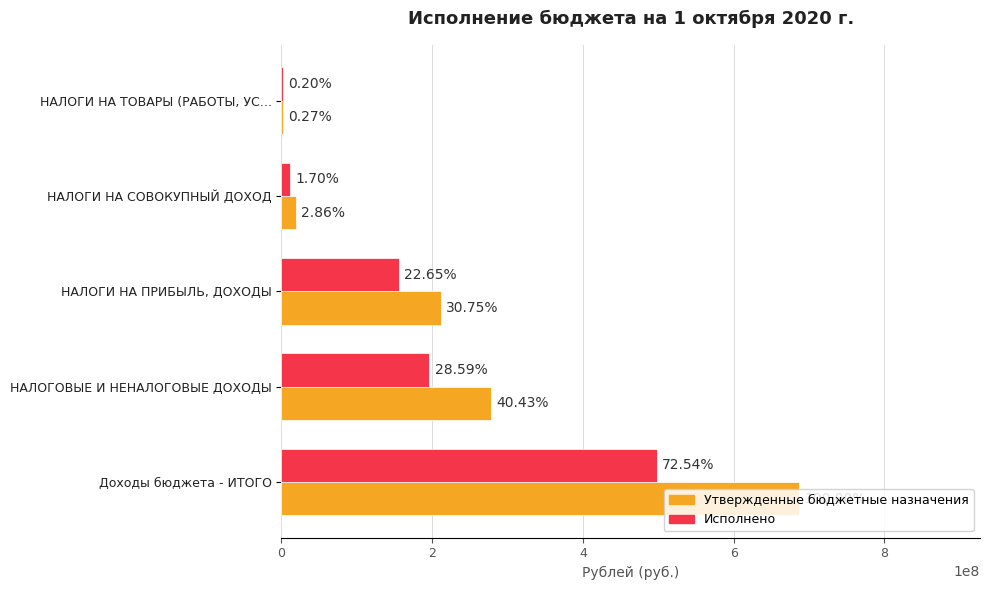

What are all the series names shown in the legend?

Утвержденные бюджетные назначения, Исполнено